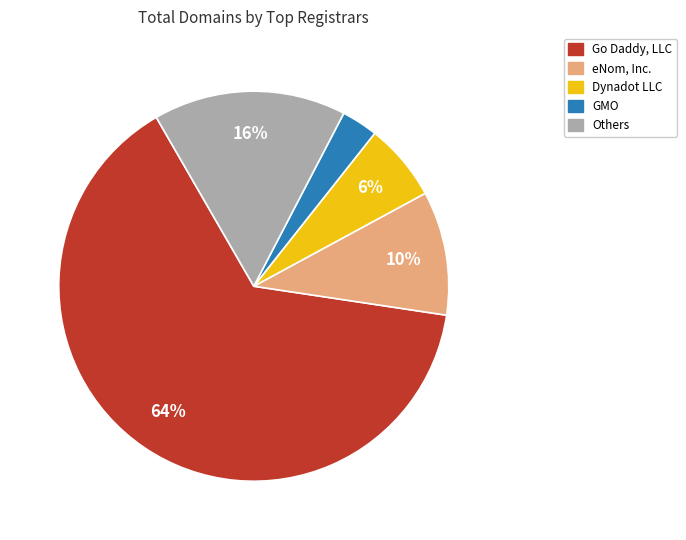

Rank the categories by value from highest to lowest.

Go Daddy, LLC, Others, eNom, Inc., Dynadot LLC, GMO